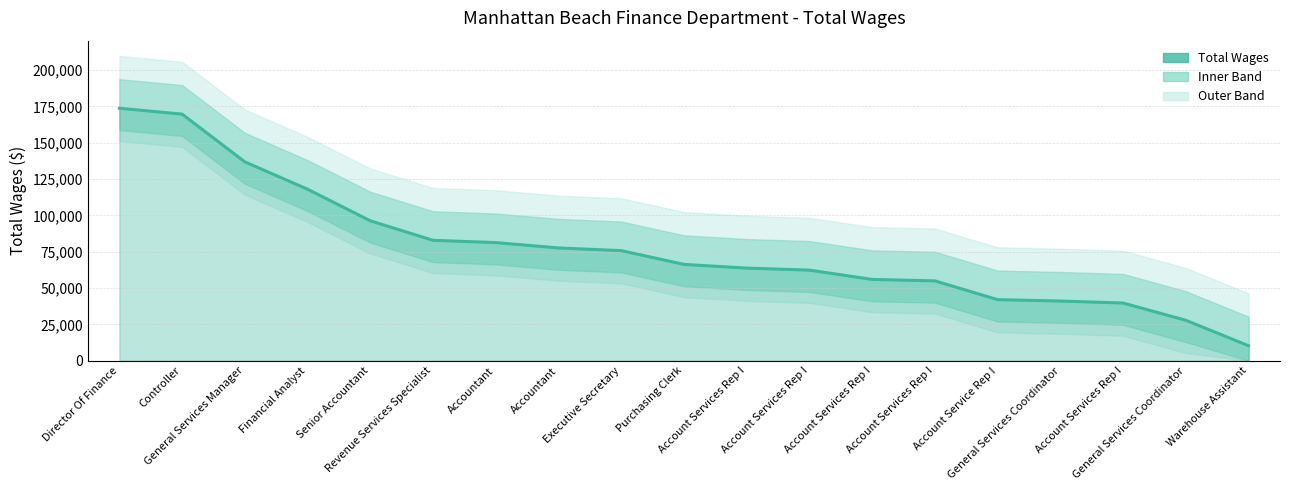

Which has a higher value, Senior Accountant or Account Services Rep I?

Senior Accountant